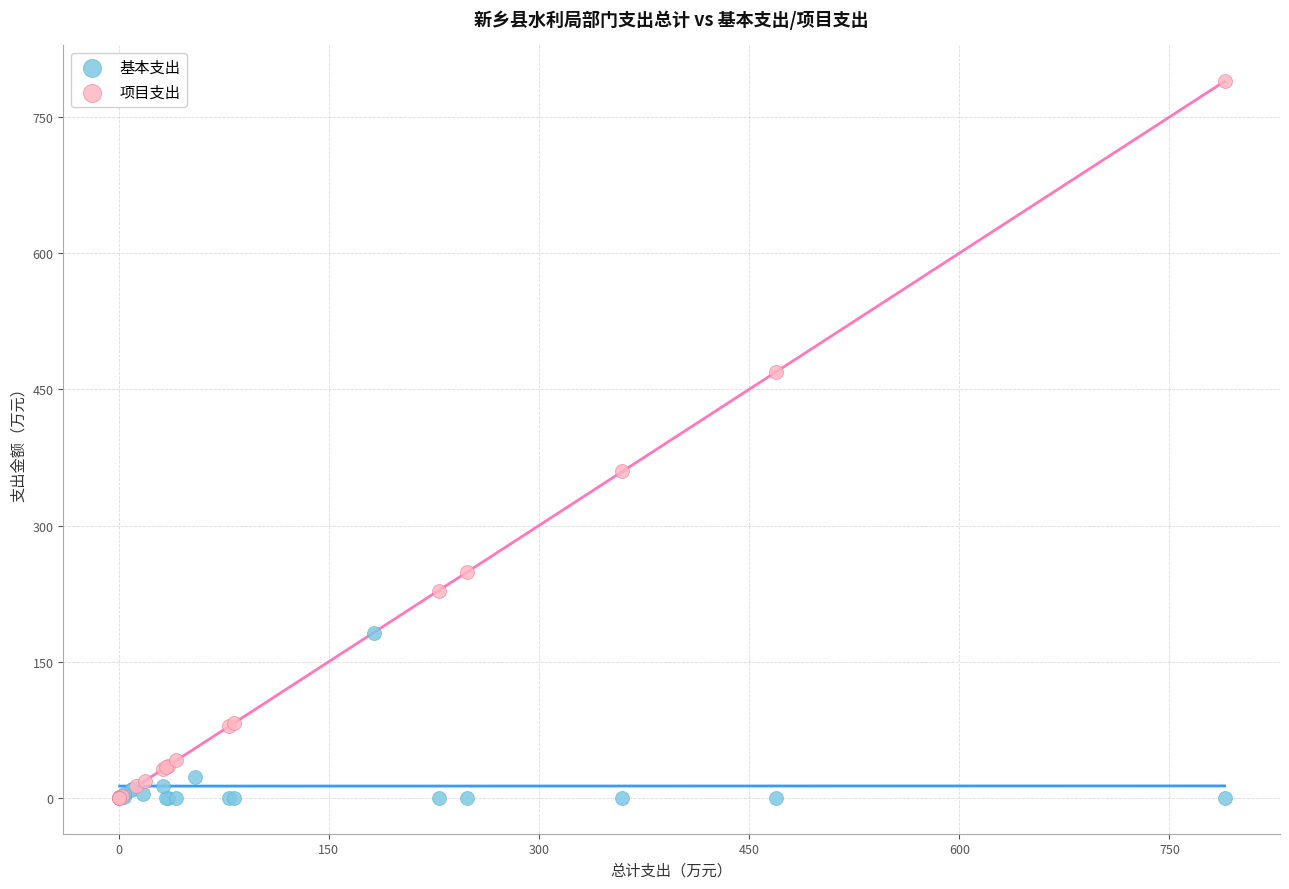

Which series has the widest spread of Y values?

项目支出